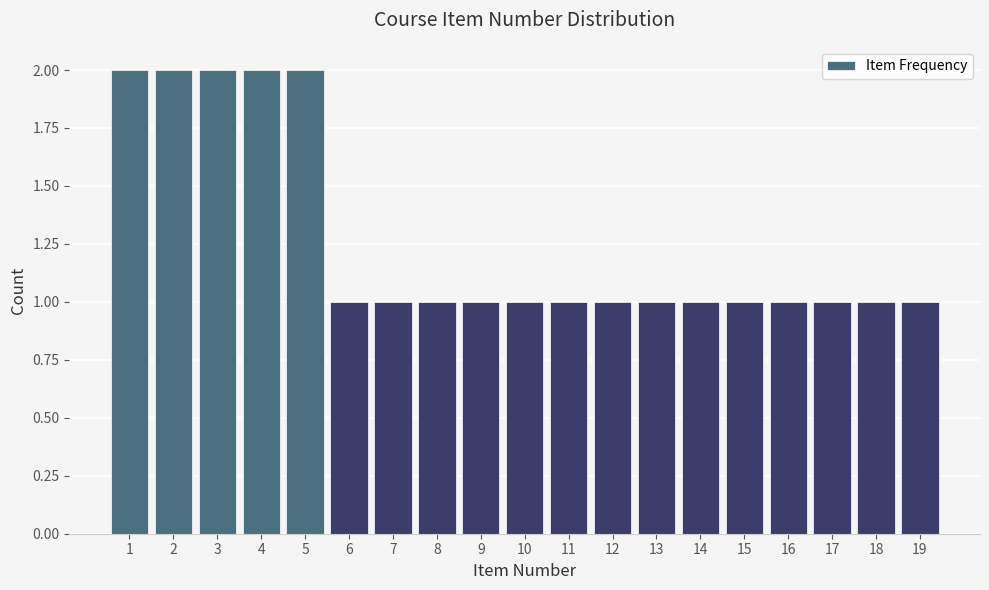

Reading left to right, list every bar in this chart as the range it spans on the x-axis followed by its height. The values are not printed on the chart, so give them approximately, as read against the axis.

0.5 to 1.5: 2
1.5 to 2.5: 2
2.5 to 3.5: 2
3.5 to 4.5: 2
4.5 to 5.5: 2
5.5 to 6.5: 1
6.5 to 7.5: 1
7.5 to 8.5: 1
8.5 to 9.5: 1
9.5 to 10.5: 1
10.5 to 11.5: 1
11.5 to 12.5: 1
12.5 to 13.5: 1
13.5 to 14.5: 1
14.5 to 15.5: 1
15.5 to 16.5: 1
16.5 to 17.5: 1
17.5 to 18.5: 1
18.5 to 19.5: 1